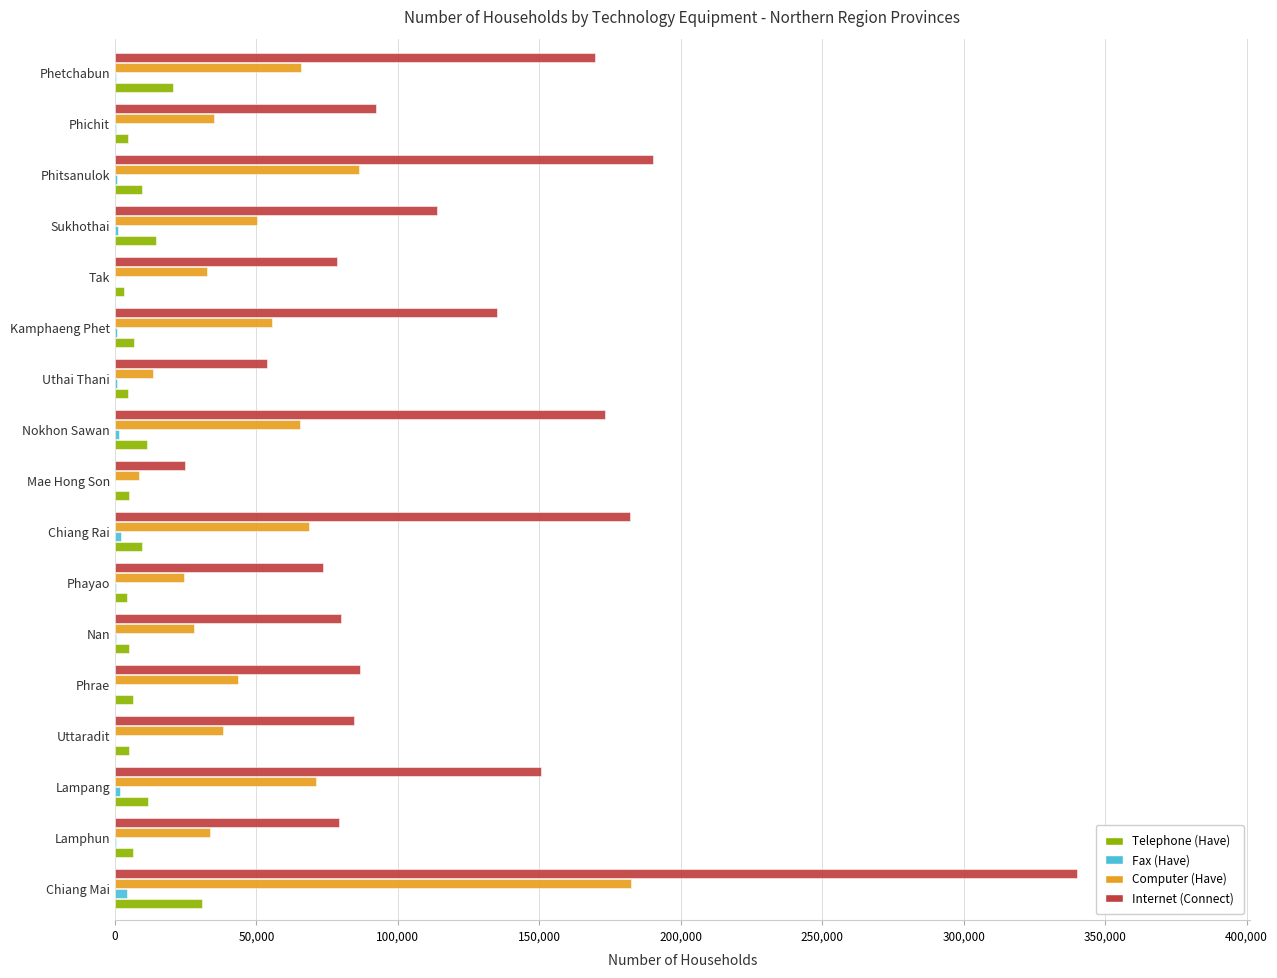

Which series changed the most between Phrae and Phetchabun?

Internet (Connect)